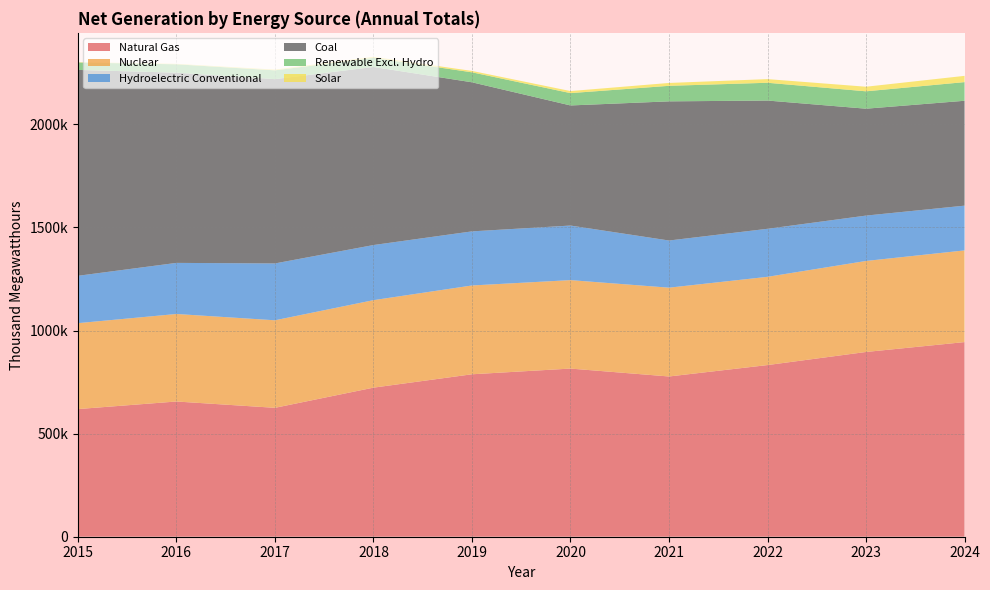

Reading right to left, what are all the values shown in this chart?

Natural Gas: 943856	895910	832421	777057	815414	787745	722916	625094	655744	619003
Nuclear: 444592	441391	427933	430683	428953	430672	424251	424485	424400	416680
Hydroelectric Conventional: 217091	220003	232953	228689	264650	262364	267336	275677	247787	229640
Coal: 508544	518330	621853	674804	582374	722885	863505	893639	922399	998385
Renewable Excl. Hydro: 90490	84313	86233	75338	59797	48403	44184	42763	40666	35992
Solar: 30311	22230	17692	13911	9945	6785	4916	3348	1995	1494